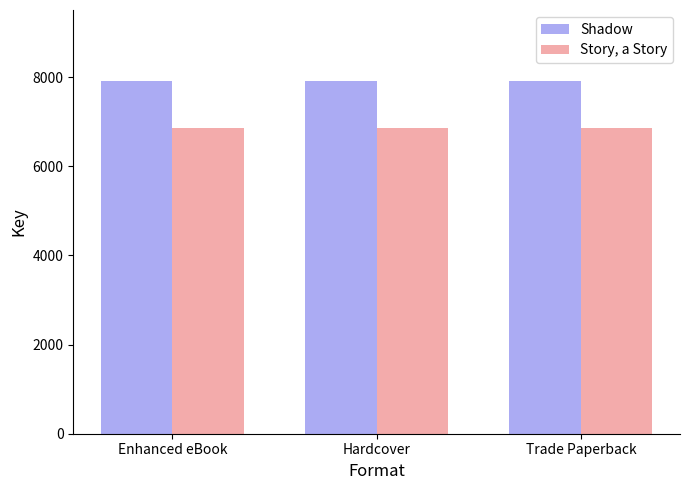

What is the lowest value of the Story, a Story series?

6867